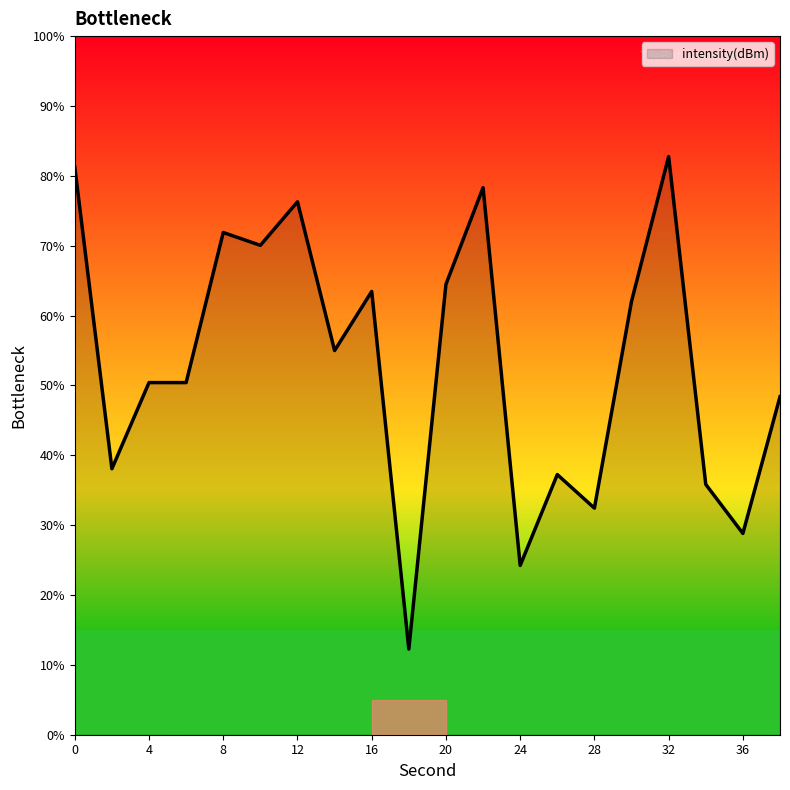

Count the number of categories in the chart.

20